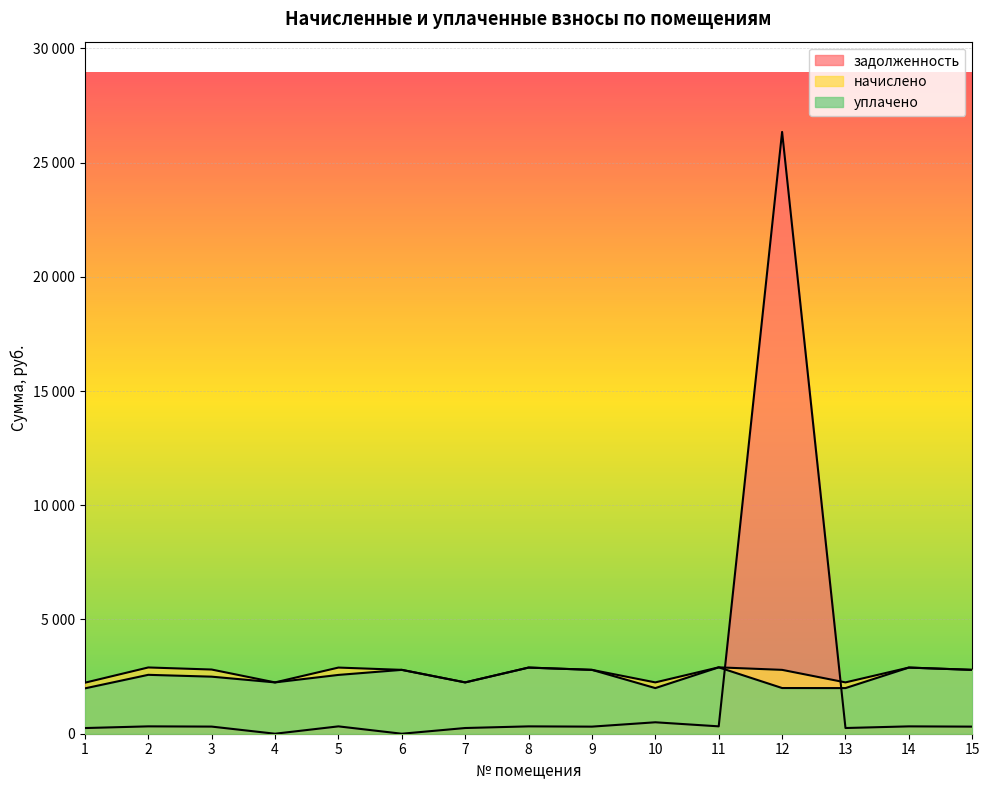

At how many categories does at least one series exceed 2263?

10